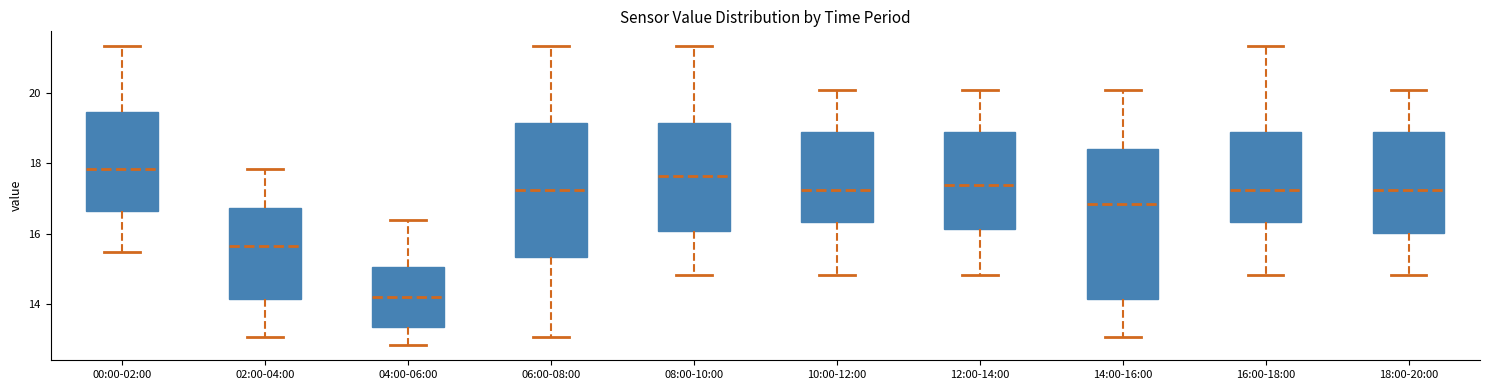

Which box is the tallest, from its lower edge to its upper edge?

14:00-16:00